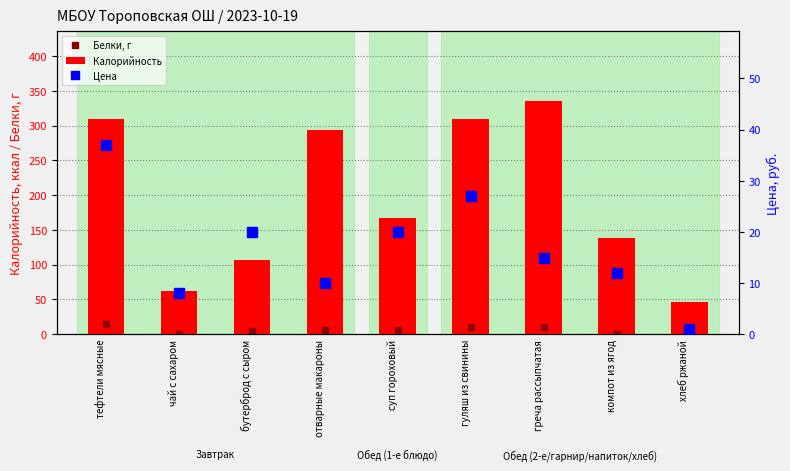

What is the label of the 6th bar from the left?

гуляш из свинины